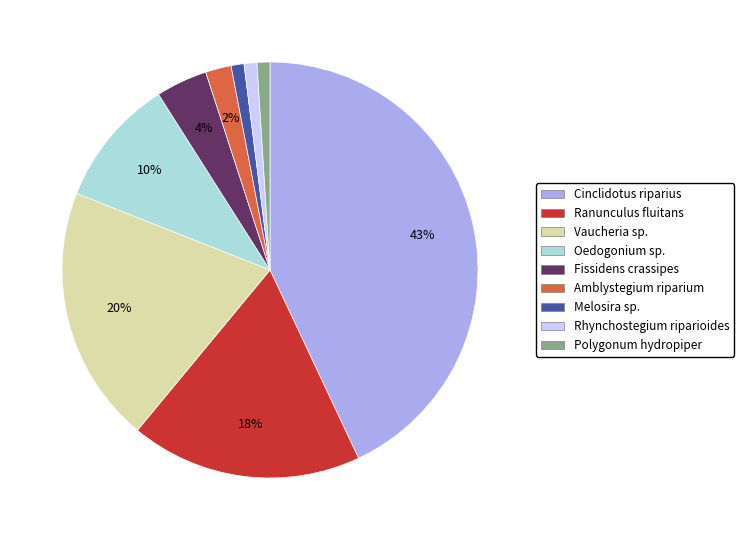

Does any single category account for the majority?

No